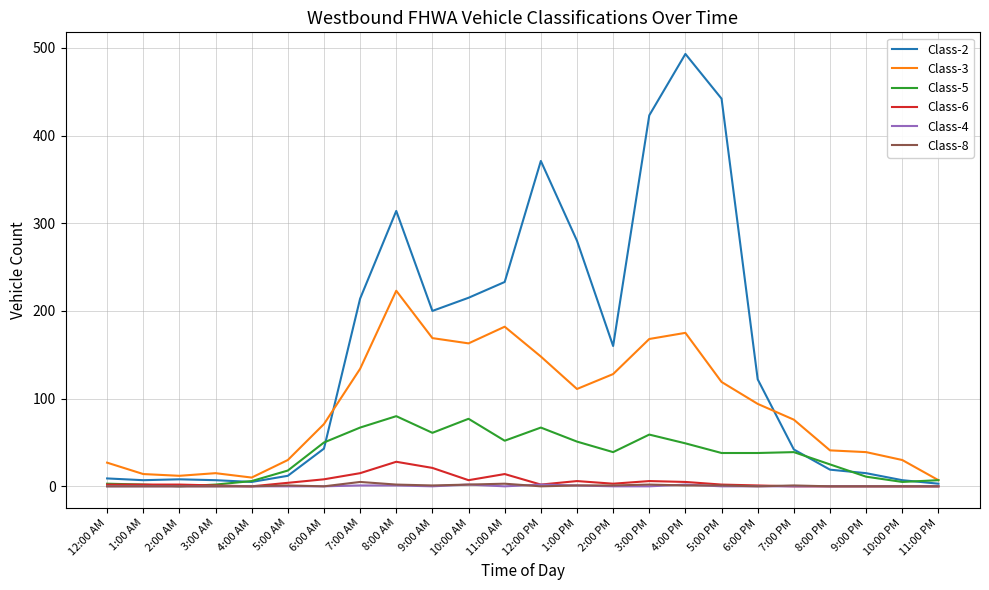

Does the chart display data point markers on the line(s)?

No